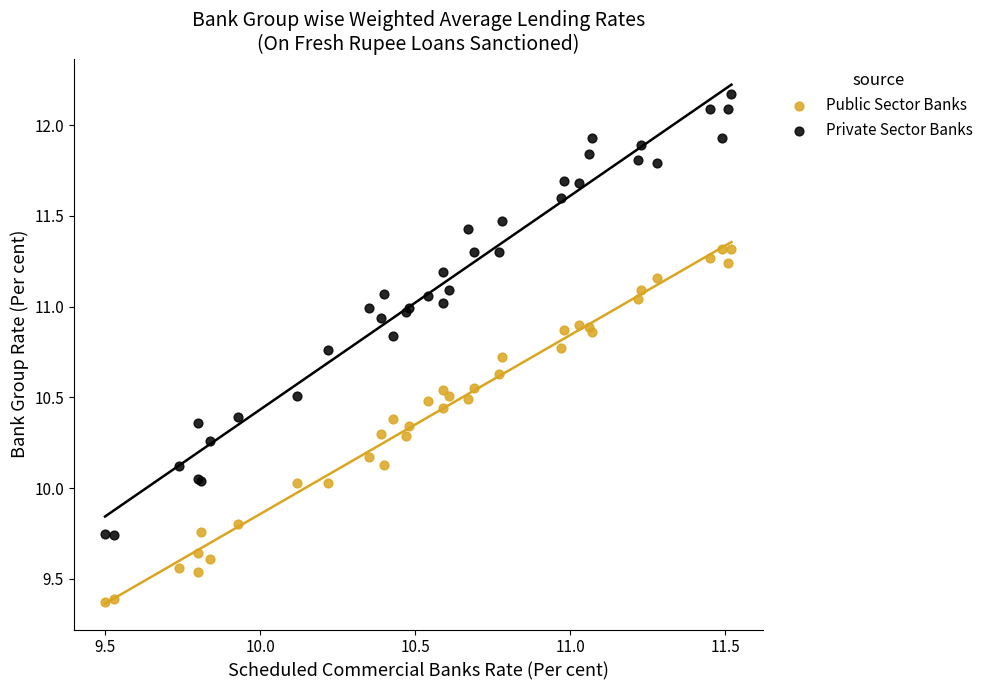

Which series reaches the maximum Y coordinate?

Private Sector Banks